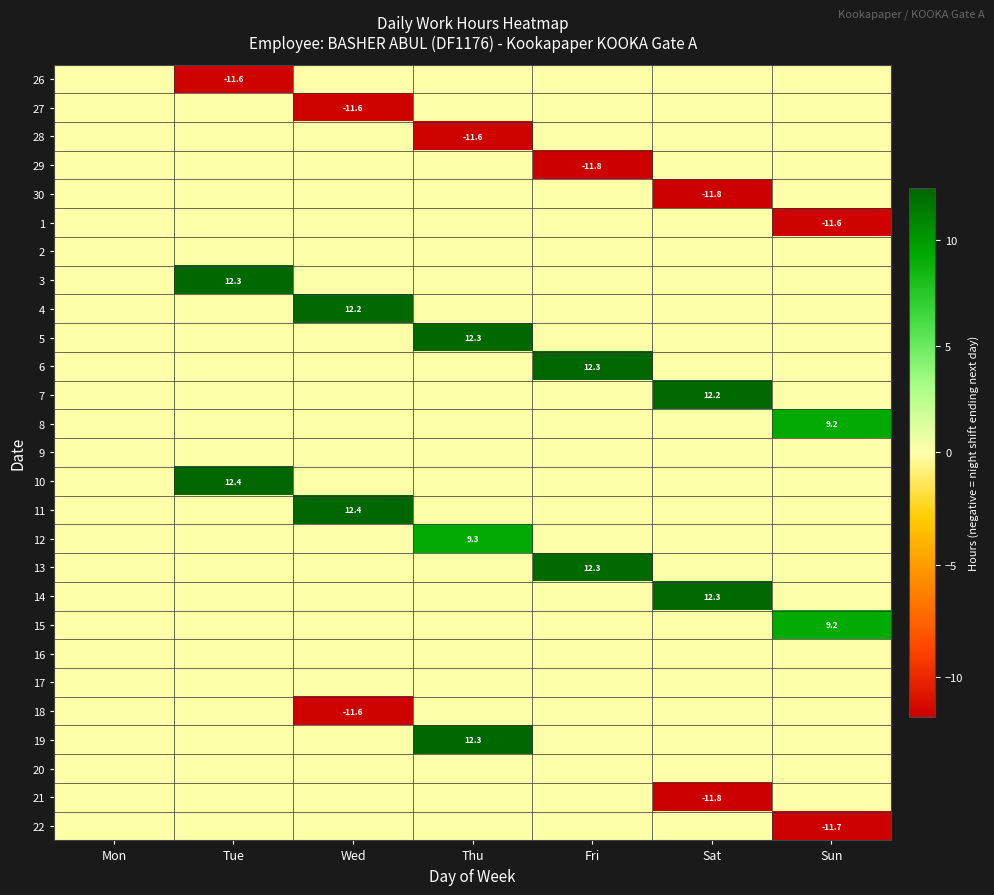

The value of 21 at Tue is 4.6. True or false?

False